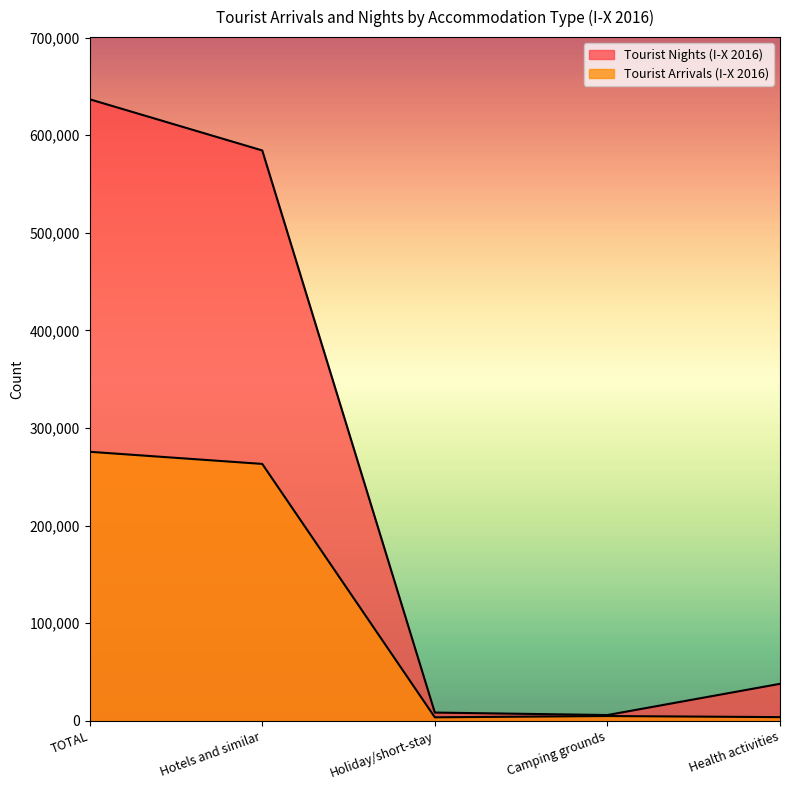

What value does the Tourist Nights (I-X 2016) series have at Camping grounds, to the nearest 100?

6000